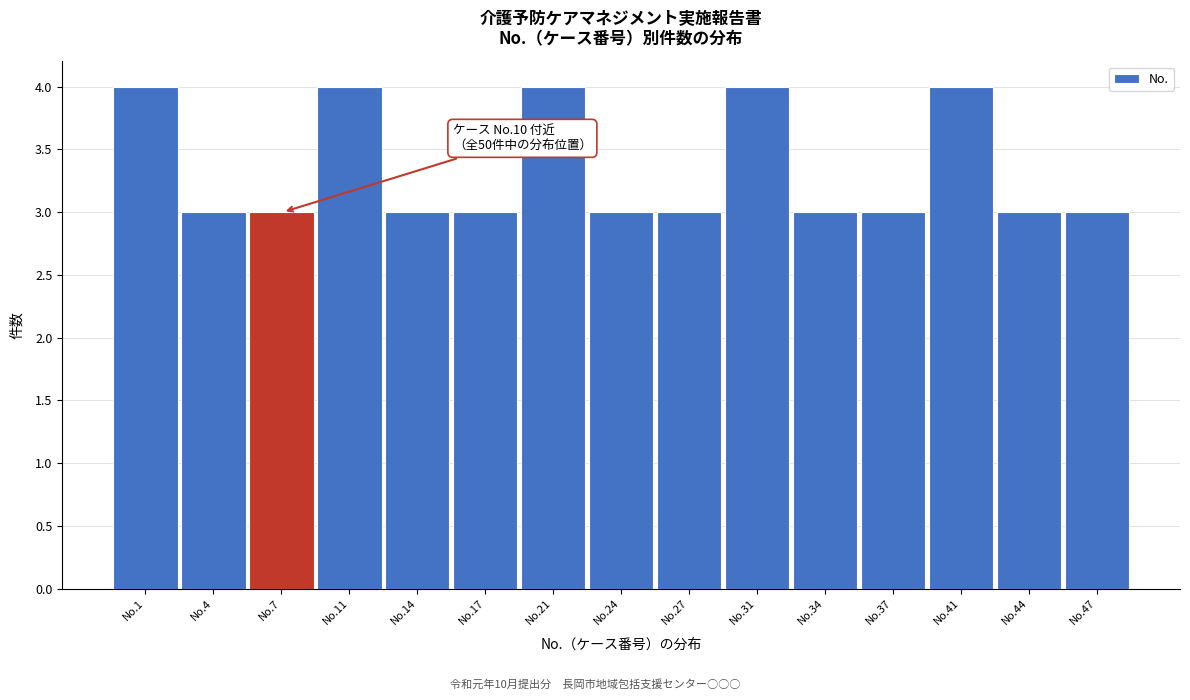

Reading right to left, transcribe all the data shown in this chart.

3	3	4	3	3	4	3	3	4	3	3	4	3	3	4